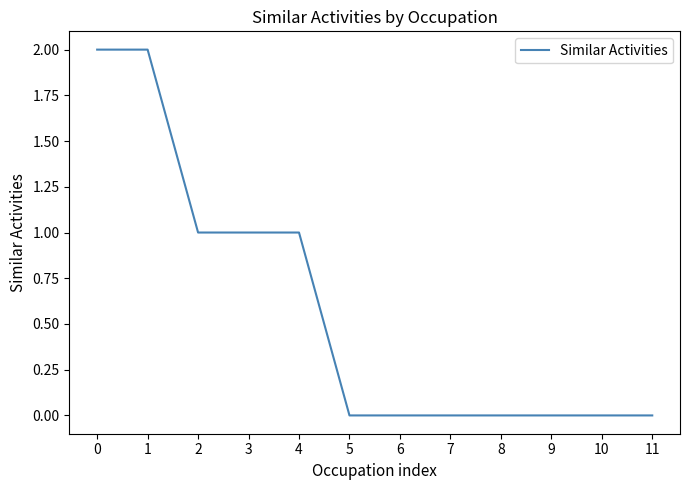

What is the ratio of the value at 0 to the value at 3?

2.0